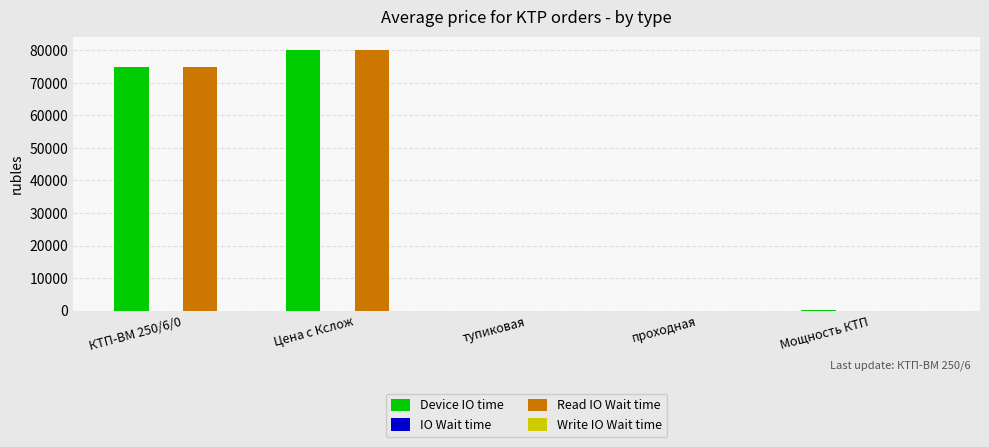

What is the total value across all series at Мощность КТП?

250.0